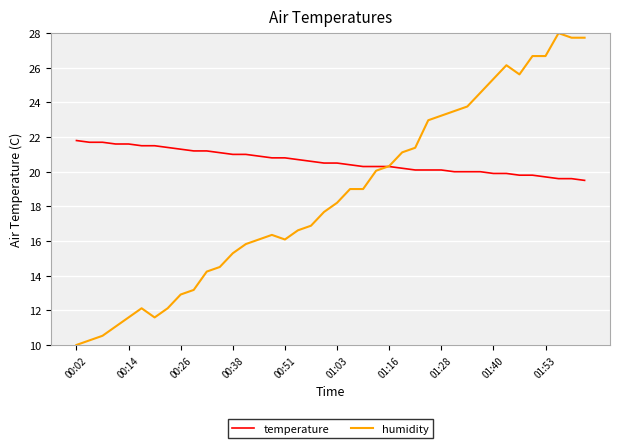

What is the greatest value displayed?

28.0